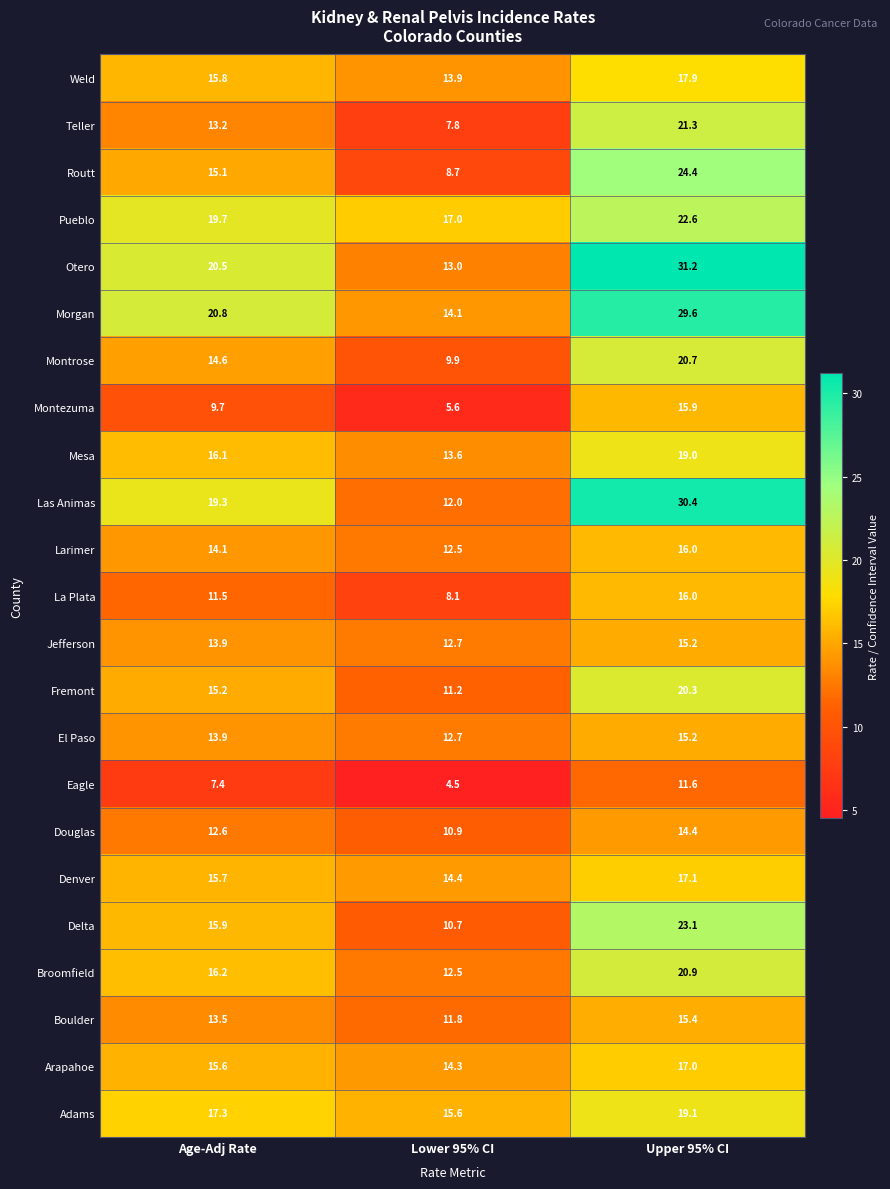

What is the greatest value displayed?

31.2